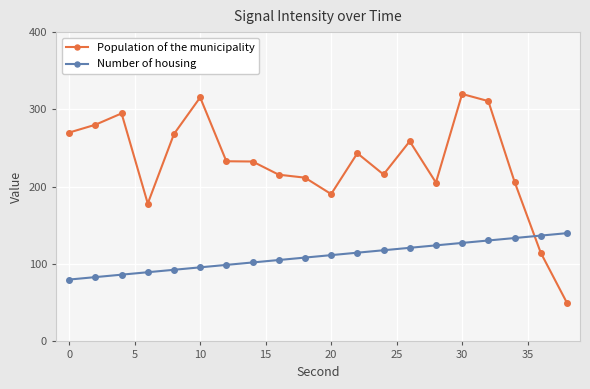

Does the chart have visible grid lines?

Yes